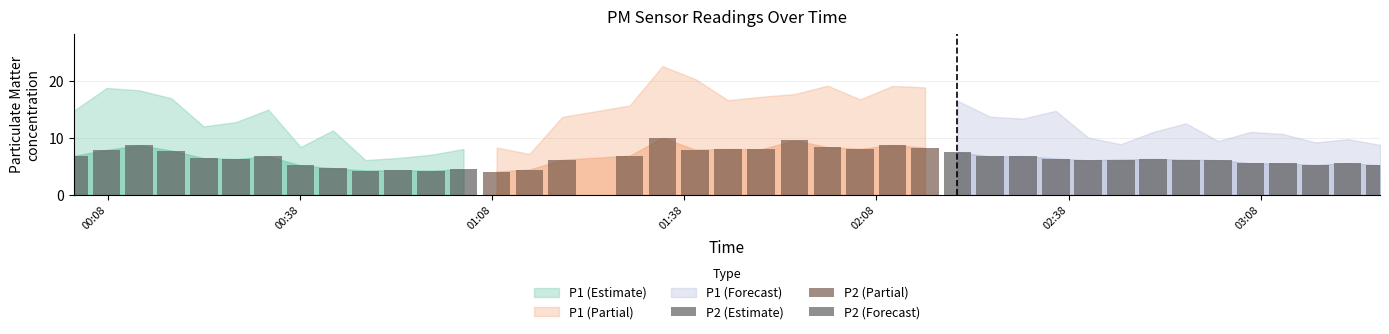

Rank the series by their maximum value, from highest to lowest.

P1, P2